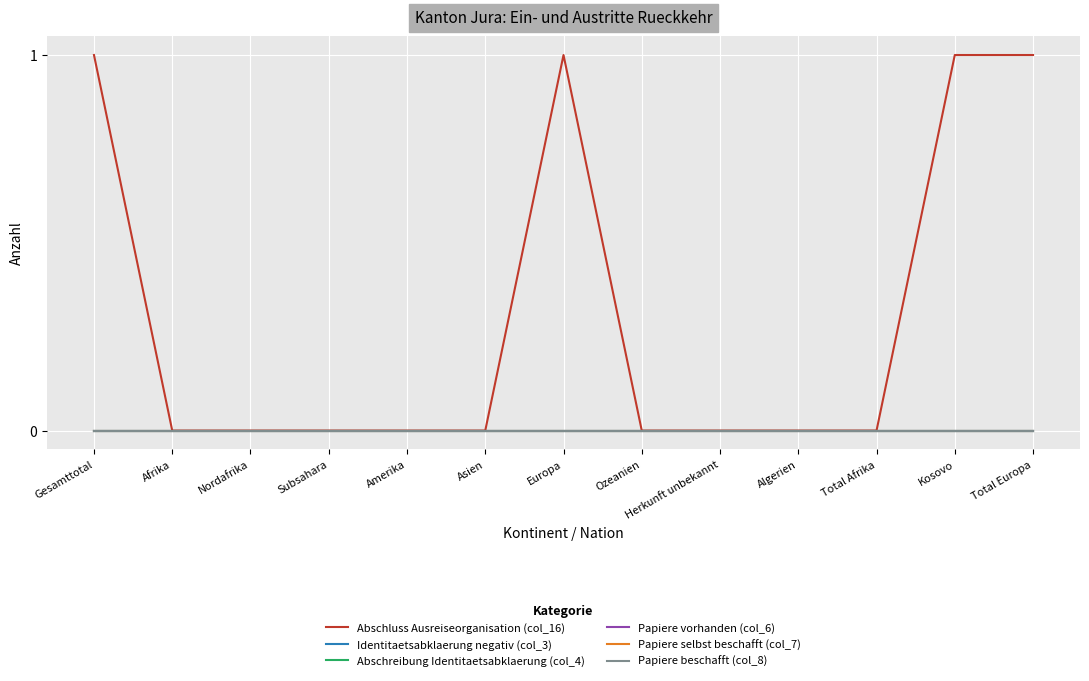

Reading left to right, transcribe all the data shown in this chart.

Abschluss Ausreiseorganisation (col_16): 1	0	0	0	0	0	1	0	0	0	0	1	1
Identitaetsabklaerung negativ (col_3): 0	0	0	0	0	0	0	0	0	0	0	0	0
Abschreibung Identitaetsabklaerung (col_4): 0	0	0	0	0	0	0	0	0	0	0	0	0
Papiere vorhanden (col_6): 0	0	0	0	0	0	0	0	0	0	0	0	0
Papiere selbst beschafft (col_7): 0	0	0	0	0	0	0	0	0	0	0	0	0
Papiere beschafft (col_8): 0	0	0	0	0	0	0	0	0	0	0	0	0